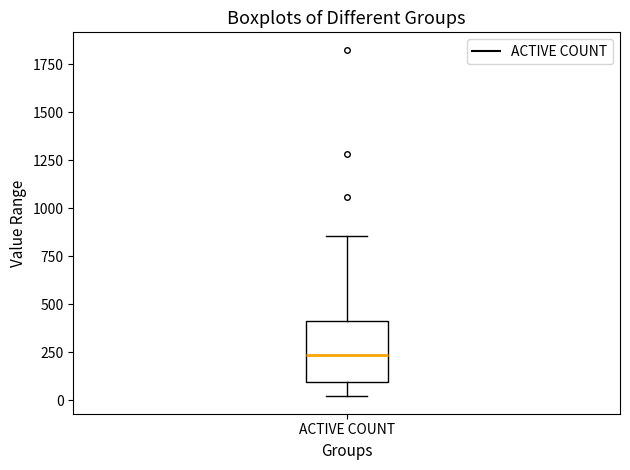

Transcribe this box plot: give where the median line is, the range the box spans, and where the two whiskers end, as read against the y-axis. The values are not printed on the chart, so give them approximately, as read against the axis.

median 250, box 100 to 400, whiskers 0 to 850